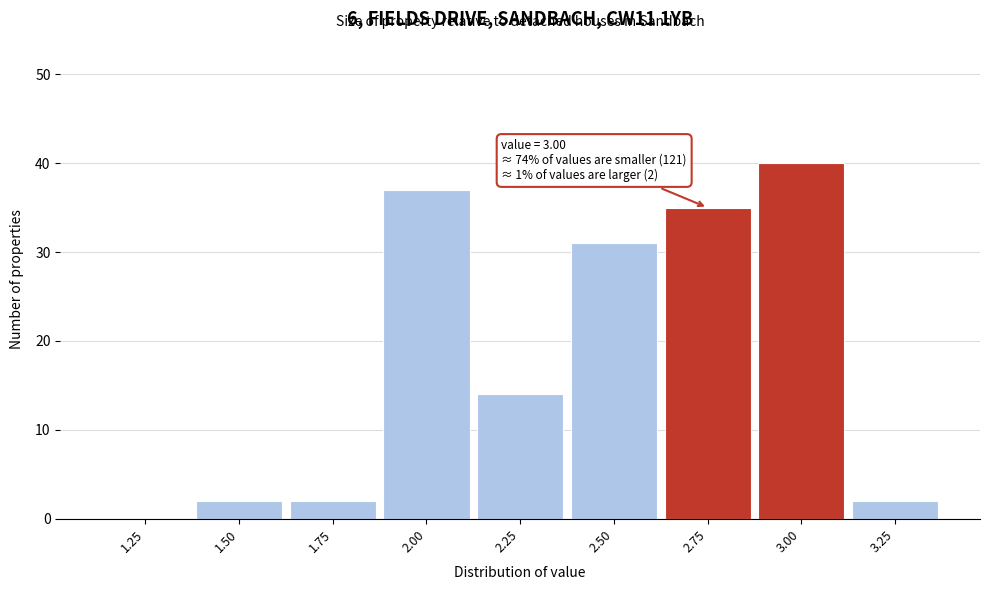

Reading left to right, what are all the values shown in this chart?

1.25=0	1.50=2	1.75=2	2.00=37	2.25=14	2.50=31	2.75=35	3.00=40	3.25=2